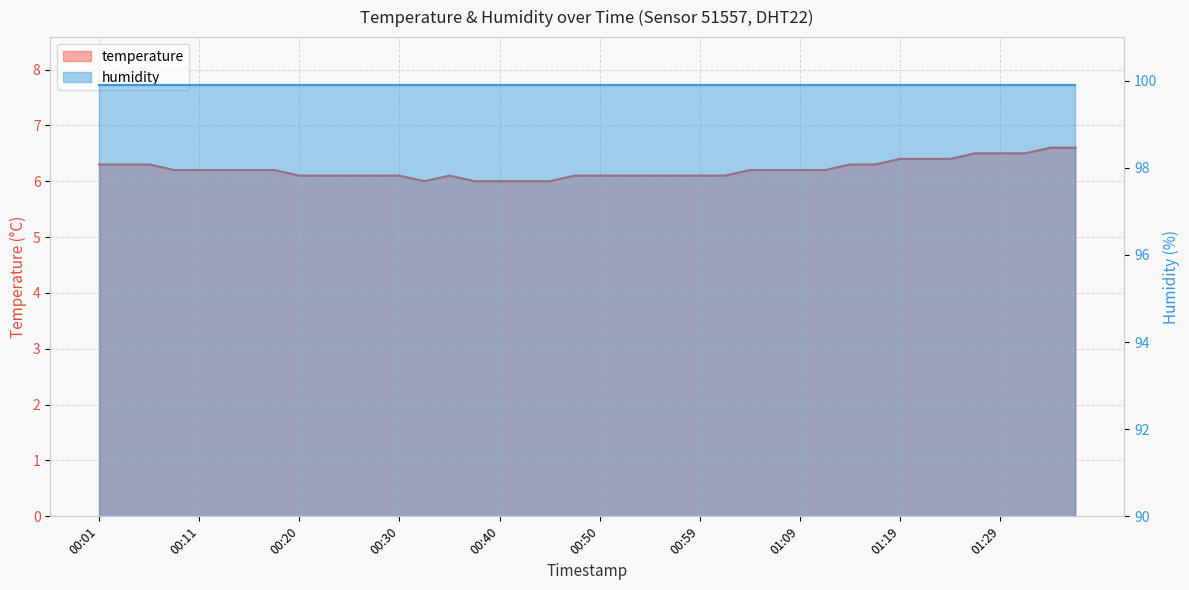

What is the change in value from 00:20 to 01:36?

+0.5